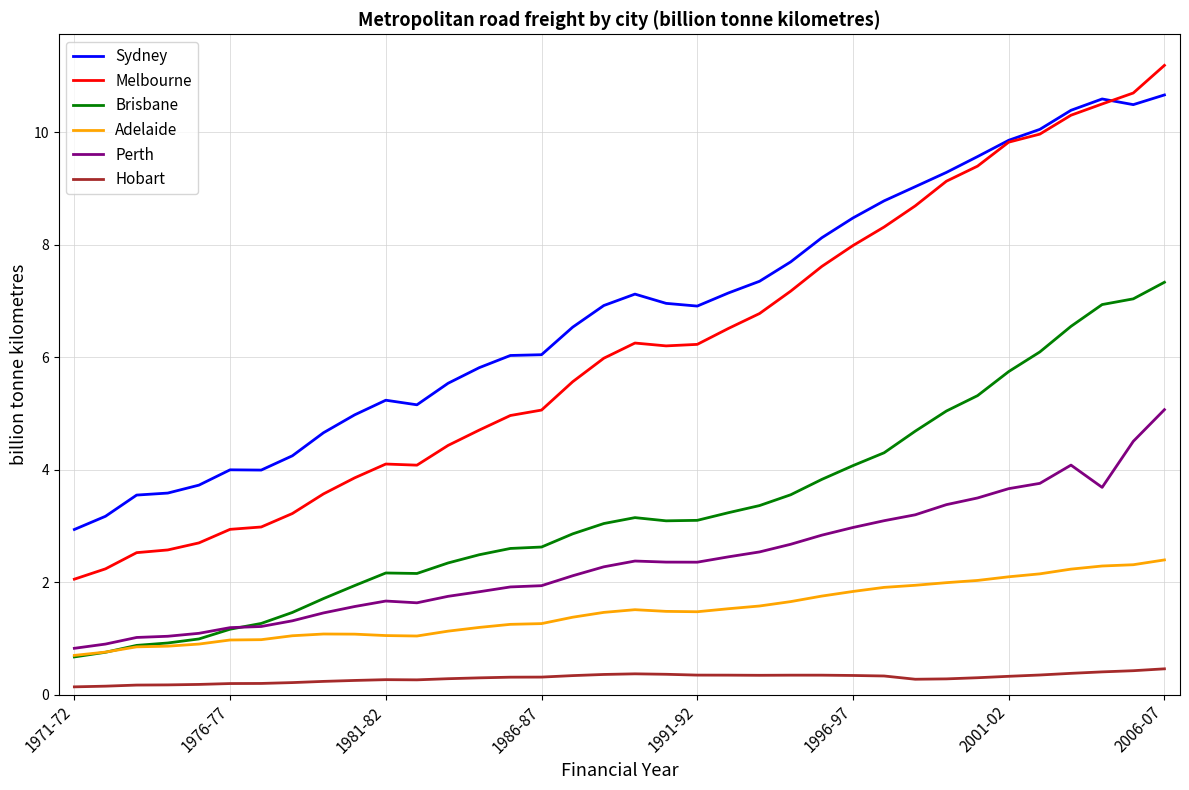

Which series has the widest spread of values?

Melbourne